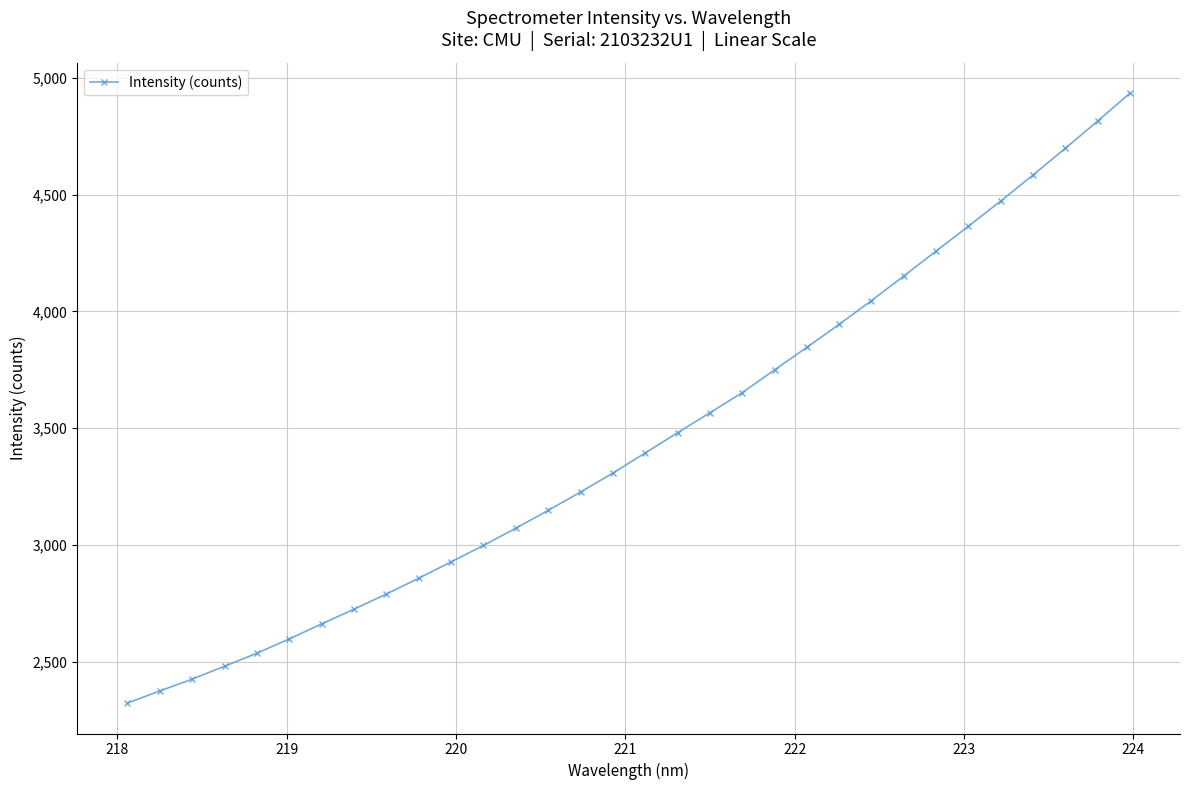

What is the value of the 22nd point from the left?

3845.8